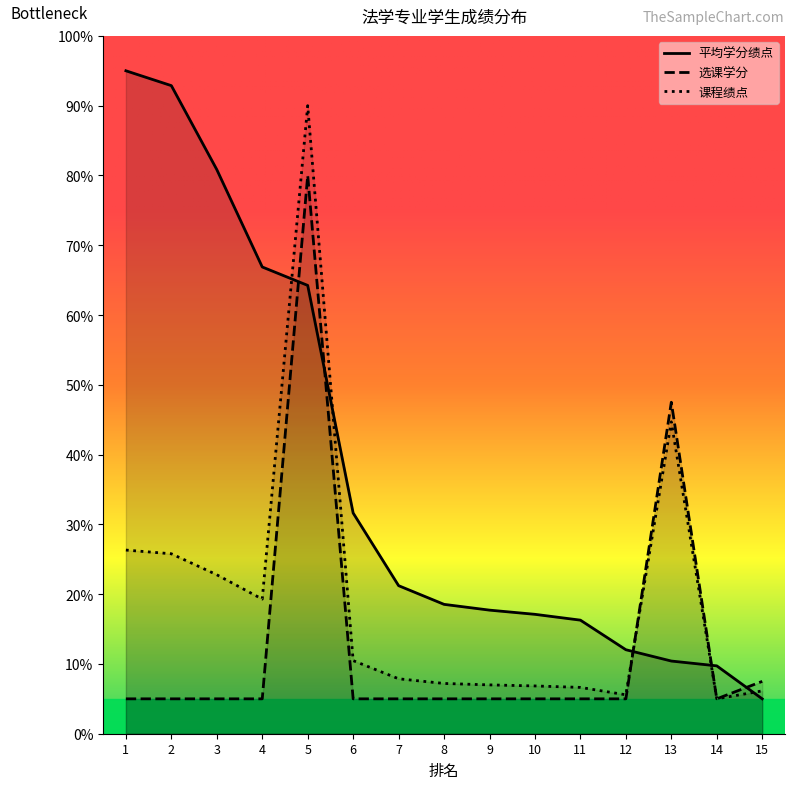

Between which two adjacent categories do 课程绩点 and 平均学分绩点 first intersect?

4 and 5